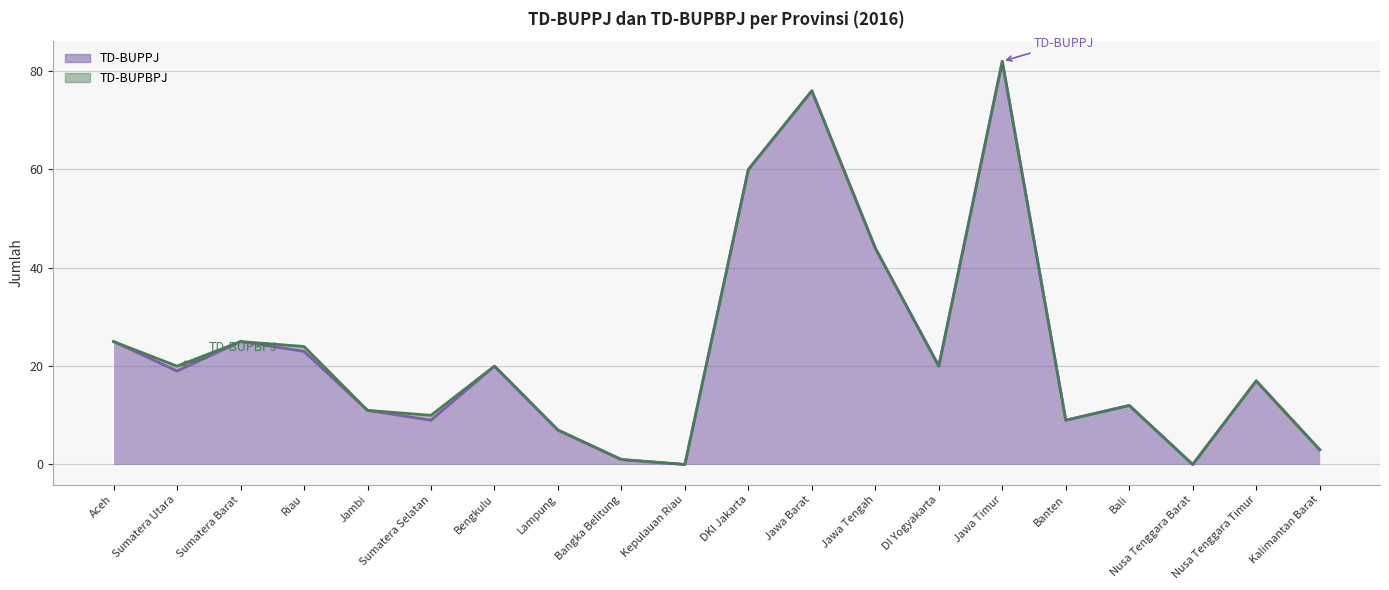

What is the ratio of the value at Kalimantan Barat to the value at Bengkulu?

0.1